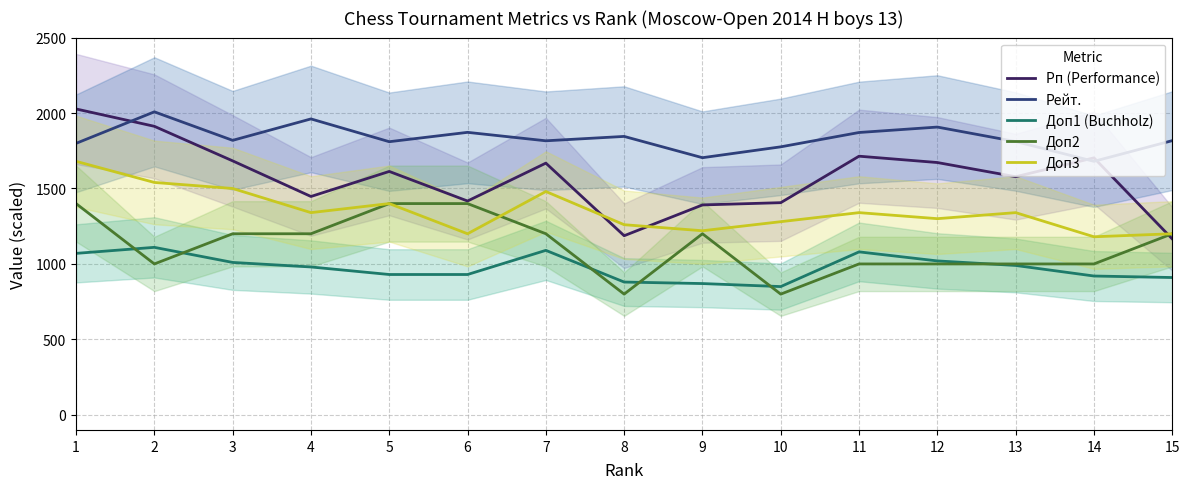

Reading left to right, list all the values displayed in this chart.

Рп (Performance): 1=2027	2=1912	3=1683	4=1447	5=1613	6=1417	7=1668	8=1187	9=1391	10=1406	11=1714	12=1672	13=1578	14=1703	15=1166
Рейт.: 1=1799	2=2008	3=1819	4=1961	5=1810	6=1872	7=1816	8=1845	9=1704	10=1776	11=1871	12=1907	13=1811	14=1680	15=1817
Доп1 (Buchholz): 1=1070	2=1110	3=1010	4=980	5=930	6=930	7=1090	8=880	9=870	10=850	11=1080	12=1020	13=990	14=920	15=910
Доп2: 1=1400	2=1000	3=1200	4=1200	5=1400	6=1400	7=1200	8=800	9=1200	10=800	11=1000	12=1000	13=1000	14=1000	15=1200
Доп3: 1=1680	2=1540	3=1500	4=1340	5=1400	6=1200	7=1480	8=1260	9=1220	10=1280	11=1340	12=1300	13=1340	14=1180	15=1200